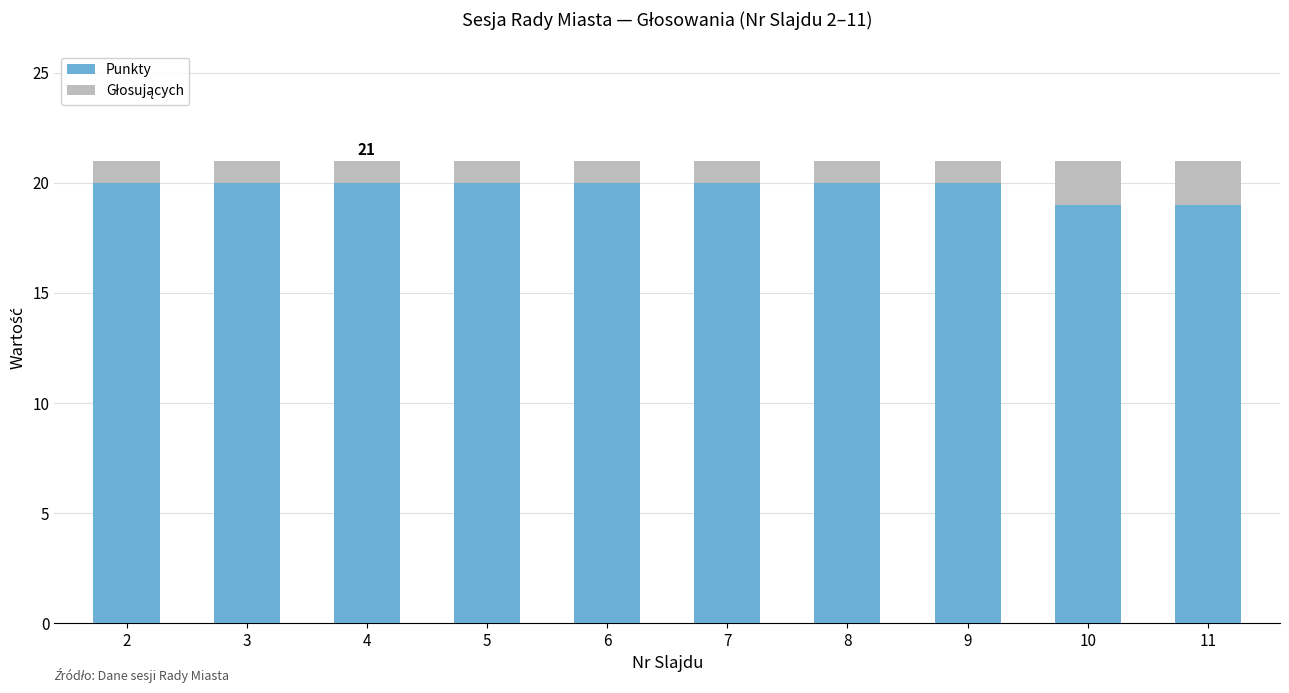

What value does the Punkty series have at 11?

19